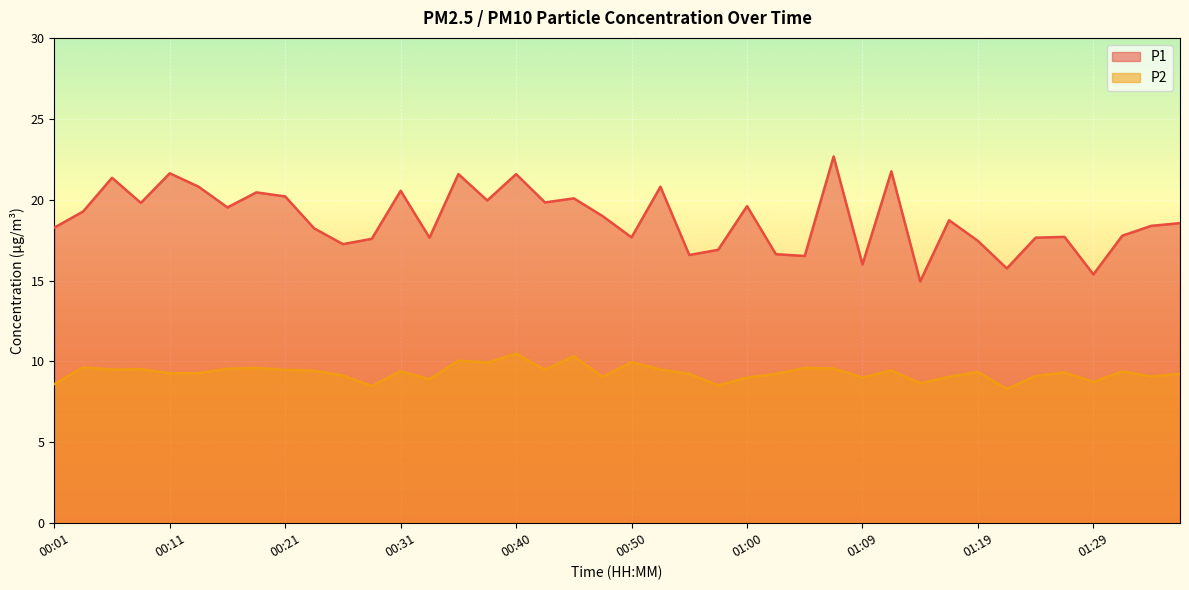

What is the greatest value displayed?

22.7